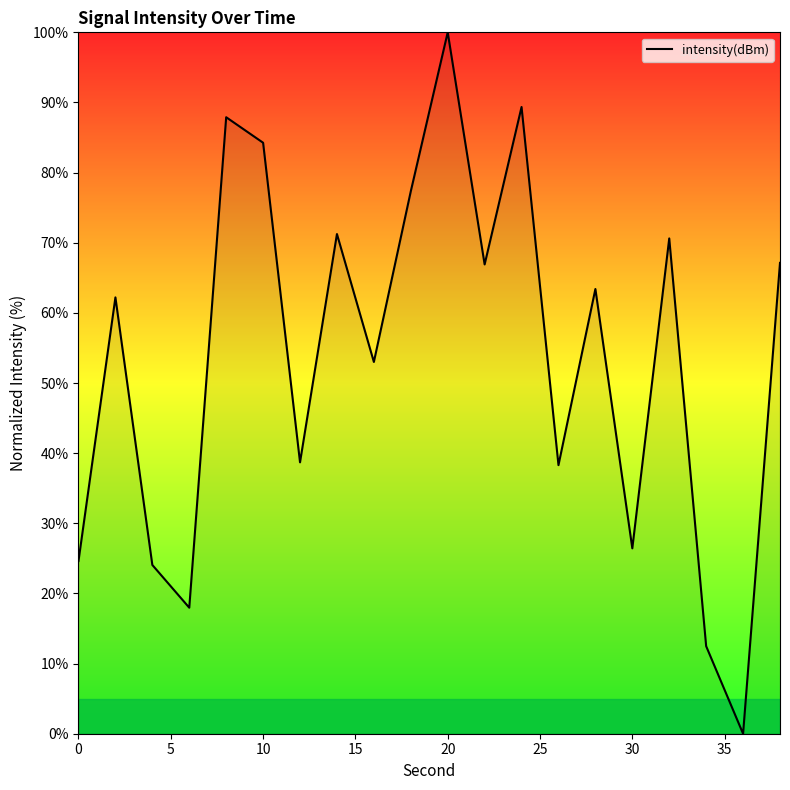

What is the difference between the maximum and minimum values?

100.0